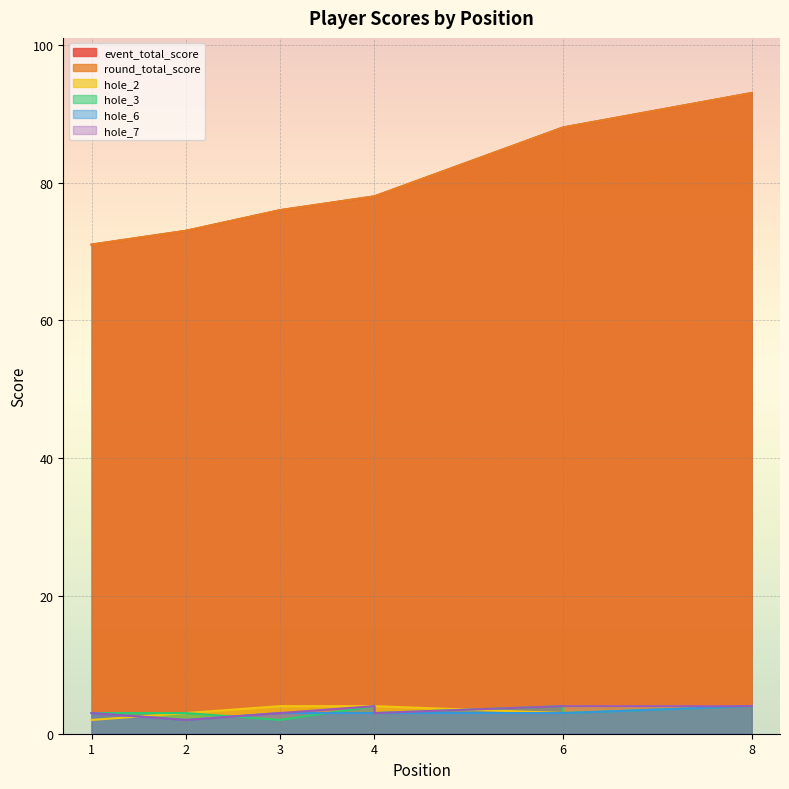

True or false: hole_2 has more than 2 points higher than both neighbors.

False